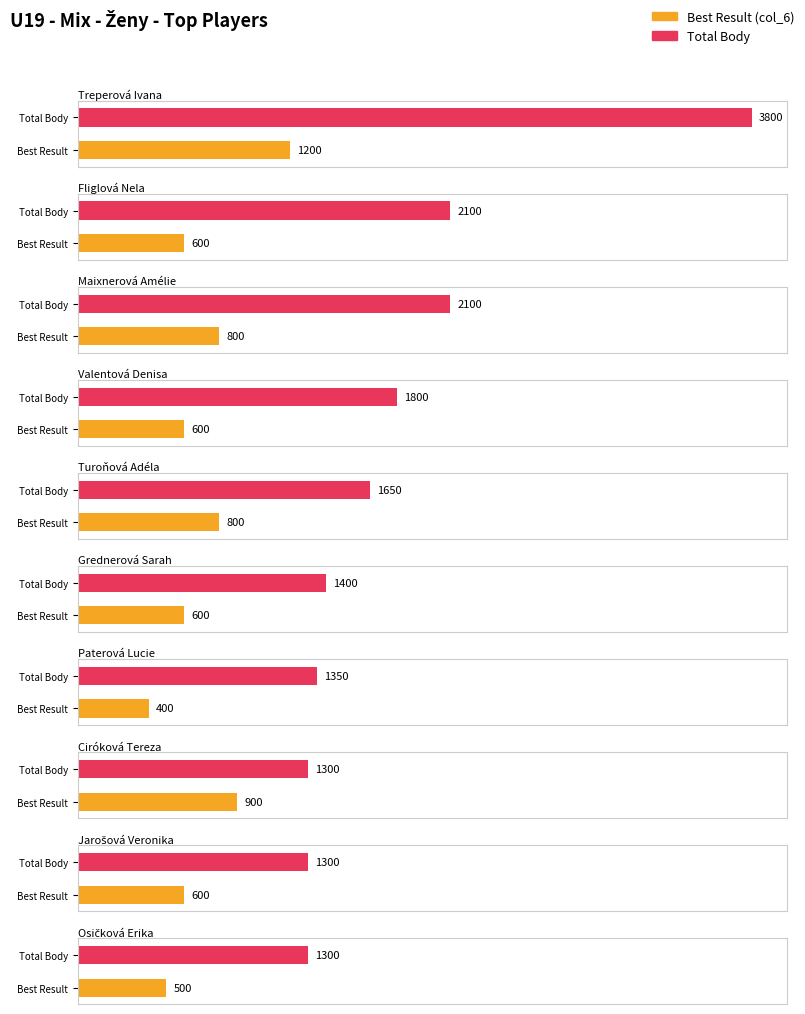

Which category has the lowest value in the col_6 series?

Paterová Lucie